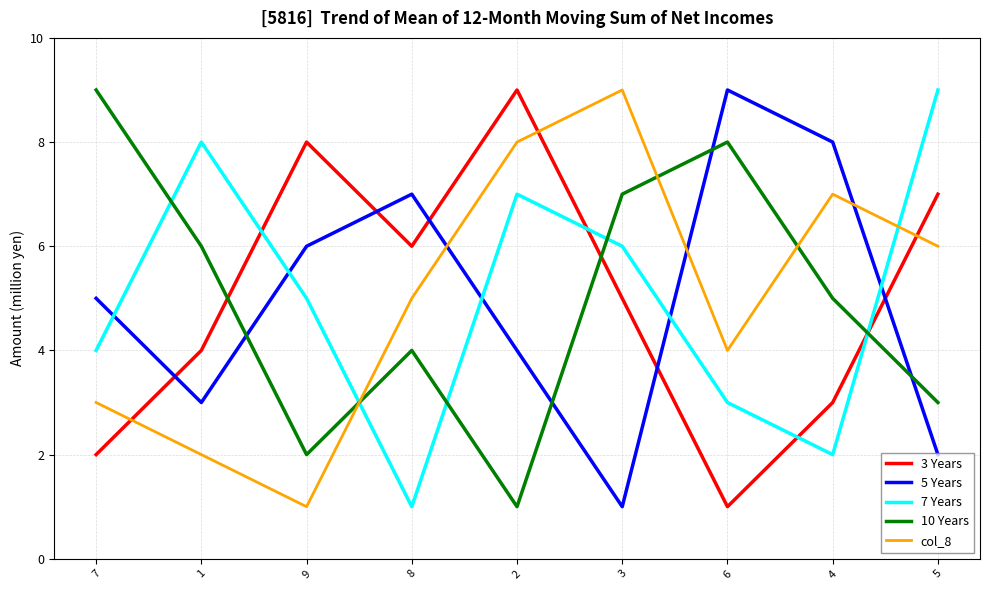

How many categories are shown in the chart?

9